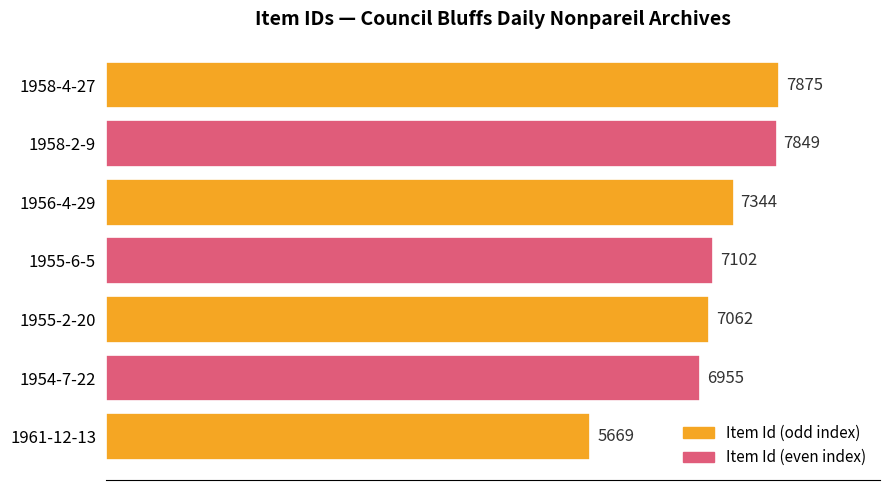

True or false: the data shows 7102 at 1955-6-5.

True